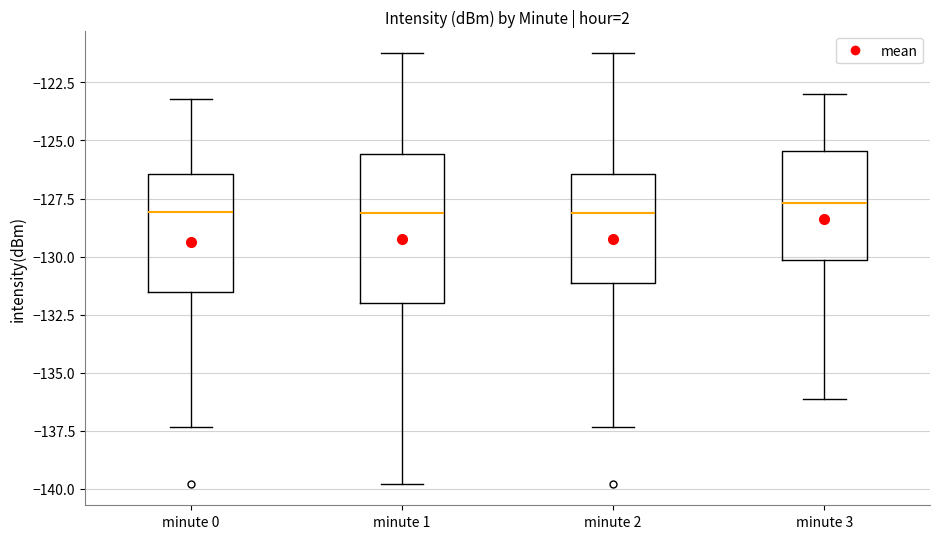

Reading left to right, transcribe this box plot: for each box, give where its median line is, the range the box spans, and where its two whiskers end, as read against the y-axis. The values are not printed on the chart, so give them approximately, as read against the axis.

minute 0: median -128.0, box -131.5 to -126.5, whiskers -137.5 to -123.0
minute 1: median -128.0, box -132.0 to -125.5, whiskers -140.0 to -121.0
minute 2: median -128.0, box -131.0 to -126.5, whiskers -137.5 to -121.0
minute 3: median -127.5, box -130.0 to -125.5, whiskers -136.0 to -123.0